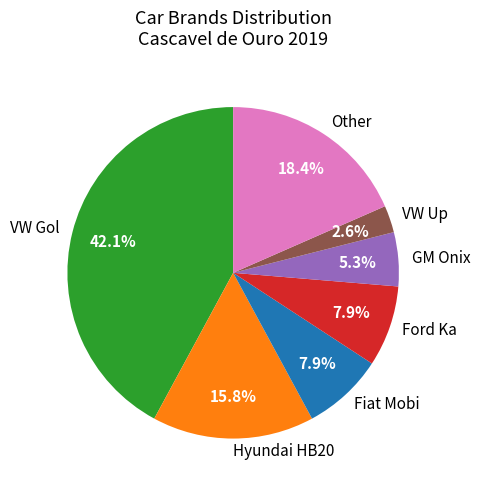

Is Fiat Mobi the majority of the pie?

No